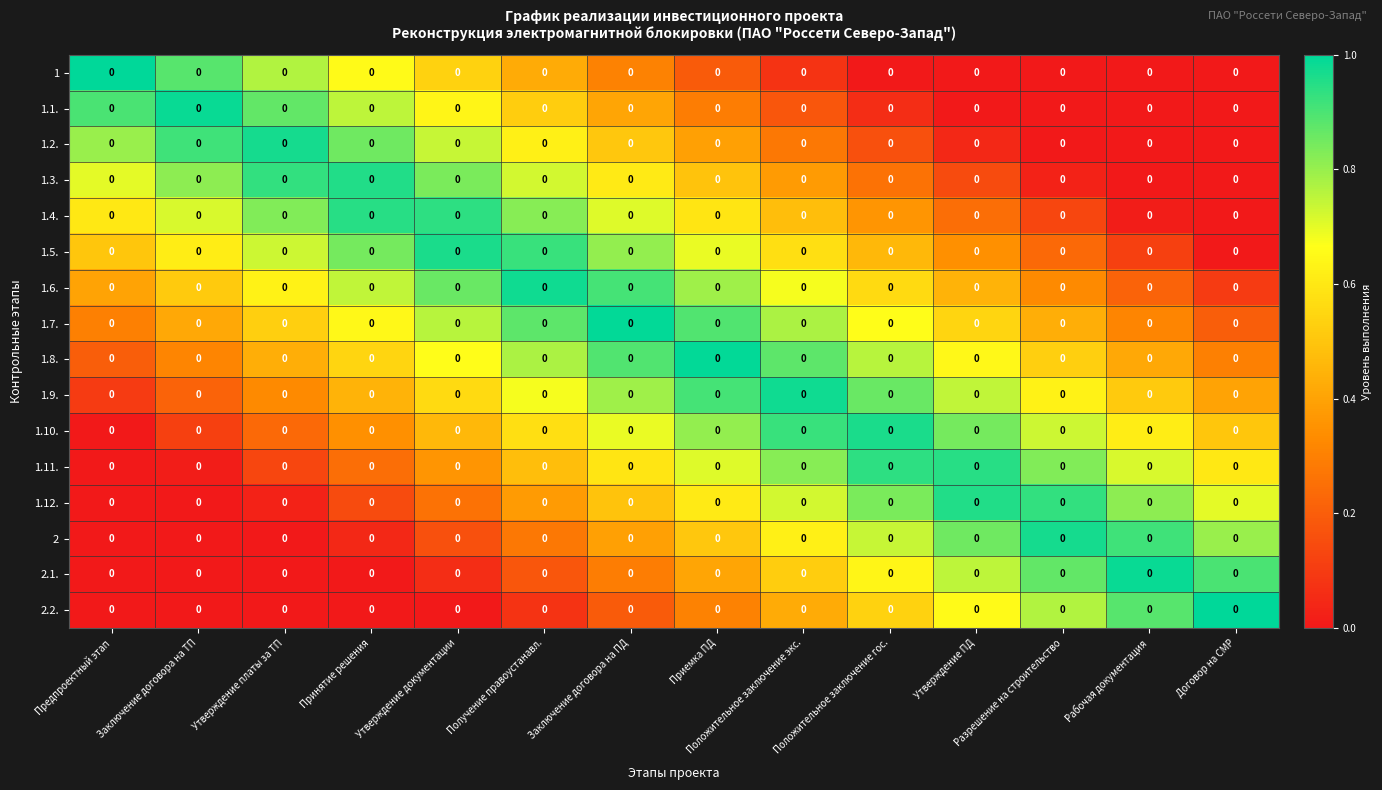

True or false: 1.12. has a value of 0.8 at Рабочая документация.

True